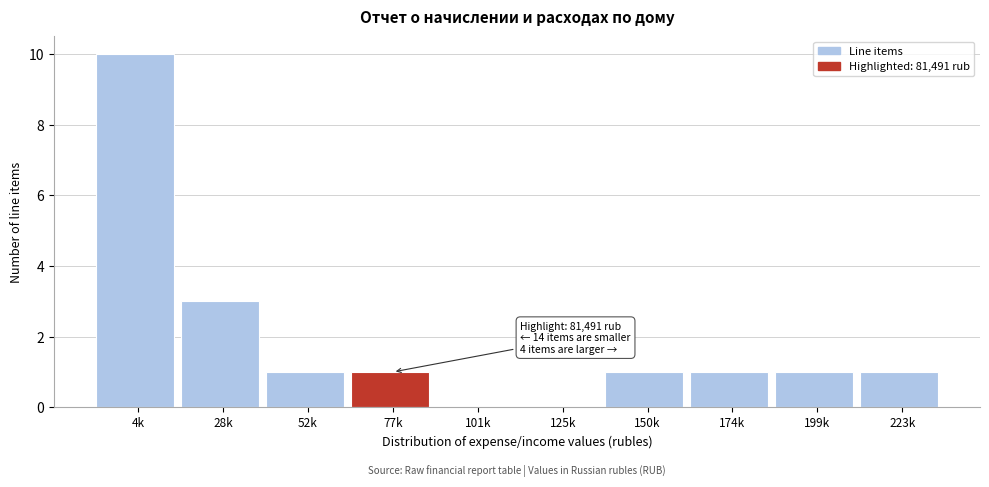

Reading left to right, extract all data points from this chart.

4k=10	28k=3	52k=1	77k=1	101k=0	125k=0	150k=1	174k=1	199k=1	223k=1